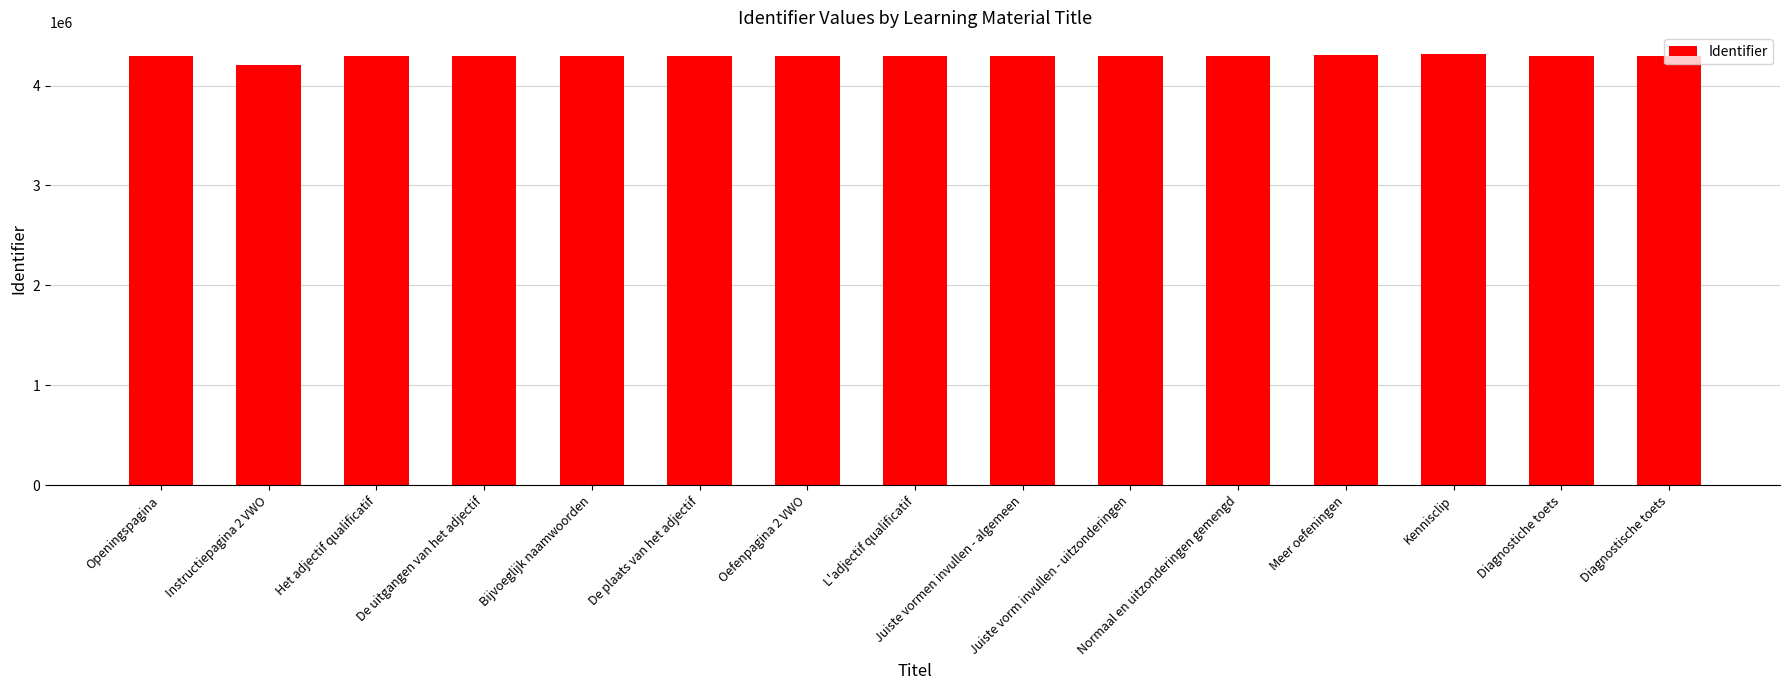

How many values are below 4296416?

7